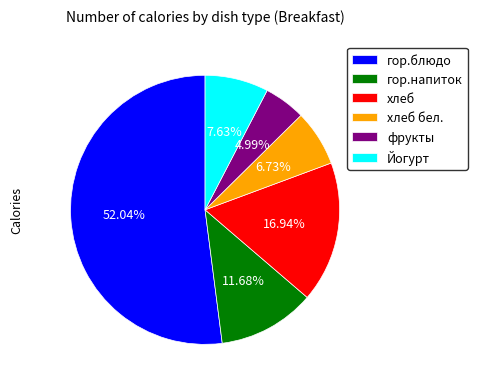

Which category has the smallest portion of the pie?

фрукты